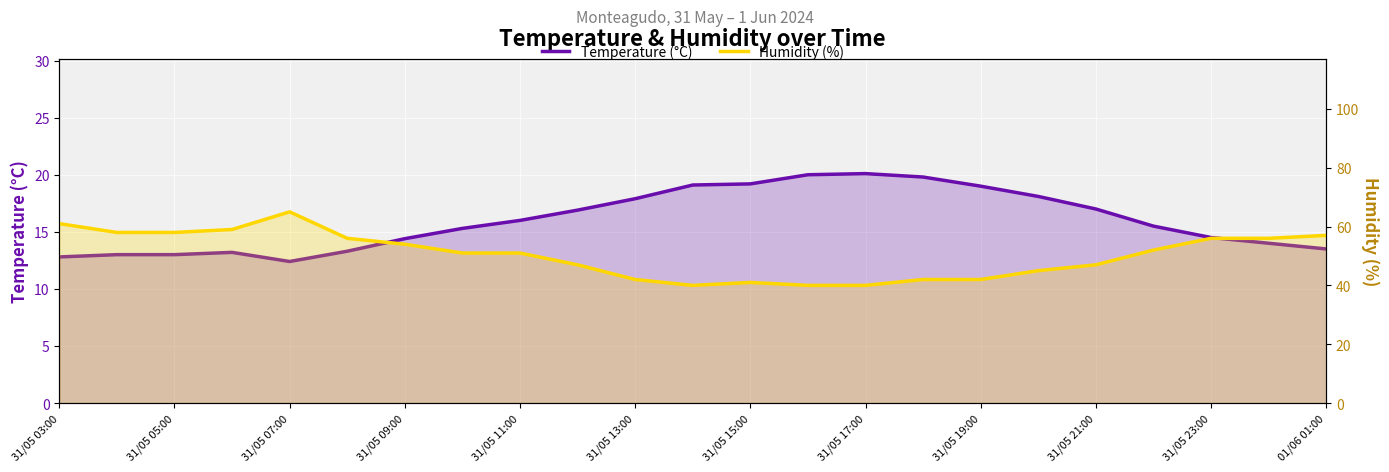

What is the difference between the maximum and minimum values in the Humidity (%) series?

25.0